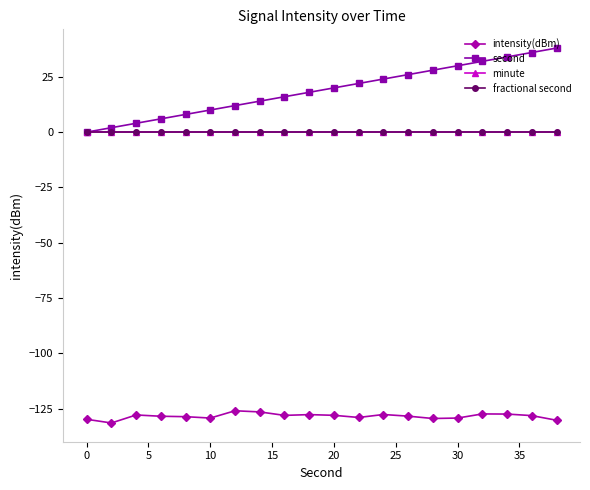

List the series in order of their peak value, lowest first.

intensity(dBm), minute, fractional second, second